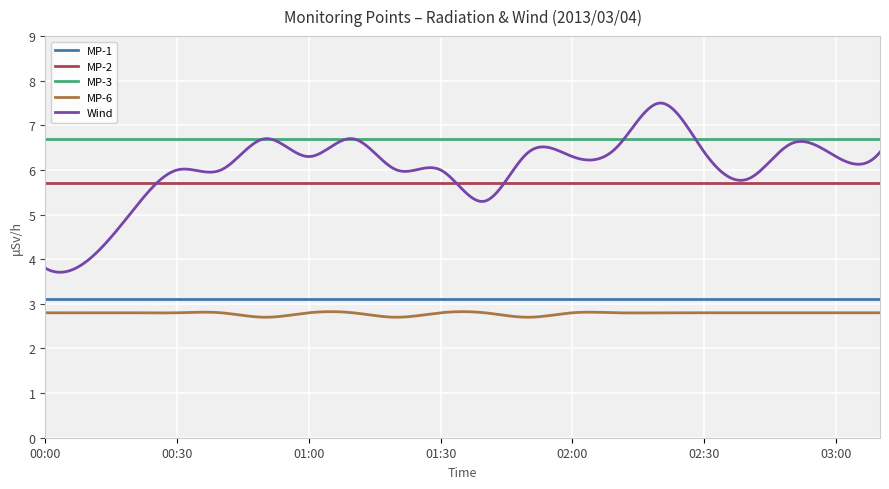

What is the minimum value shown in the chart?

2.7